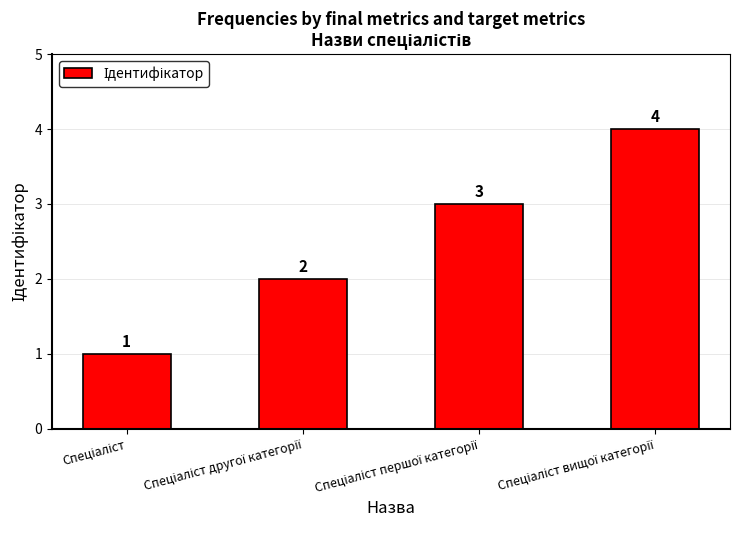

How many values are between 2 and 4?

3